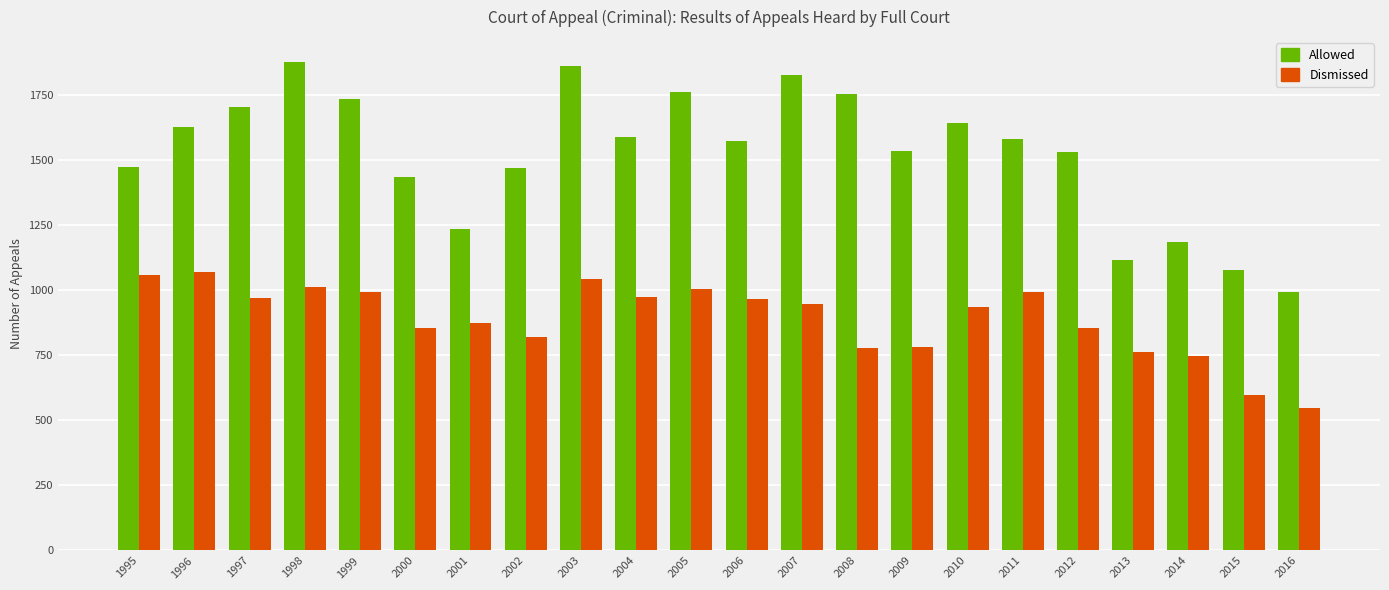

Which category has the lowest value across all series?

2016